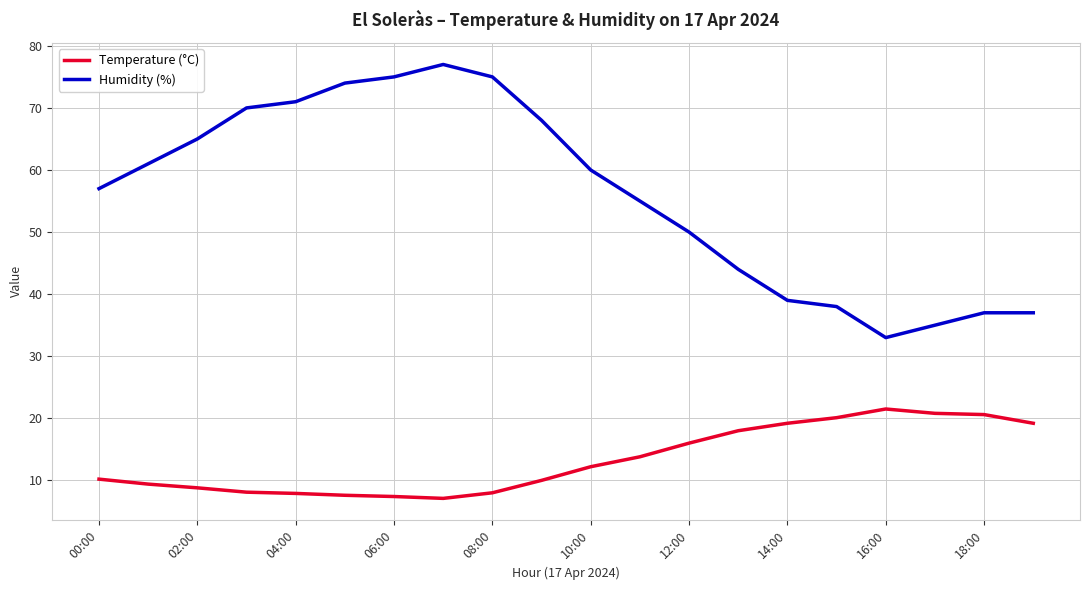

What is the lowest value of the Temperature (°C) series?

7.1